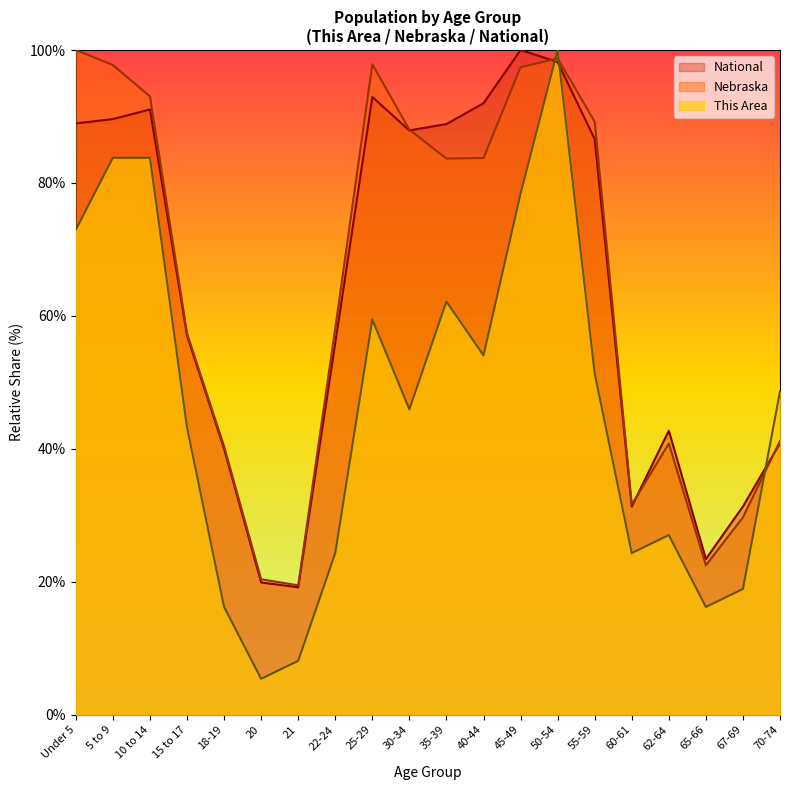

True or false: This Area has more than 2 interior local peaks.

True